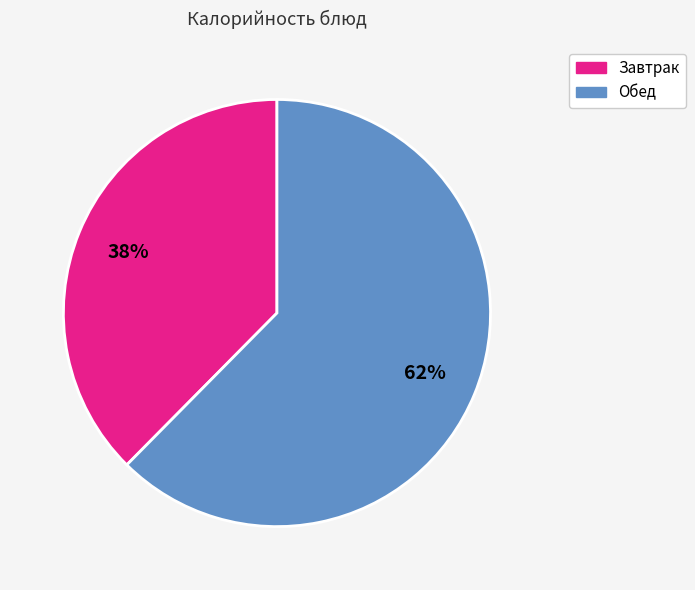

Is there any slice that represents more than half of the pie?

Yes